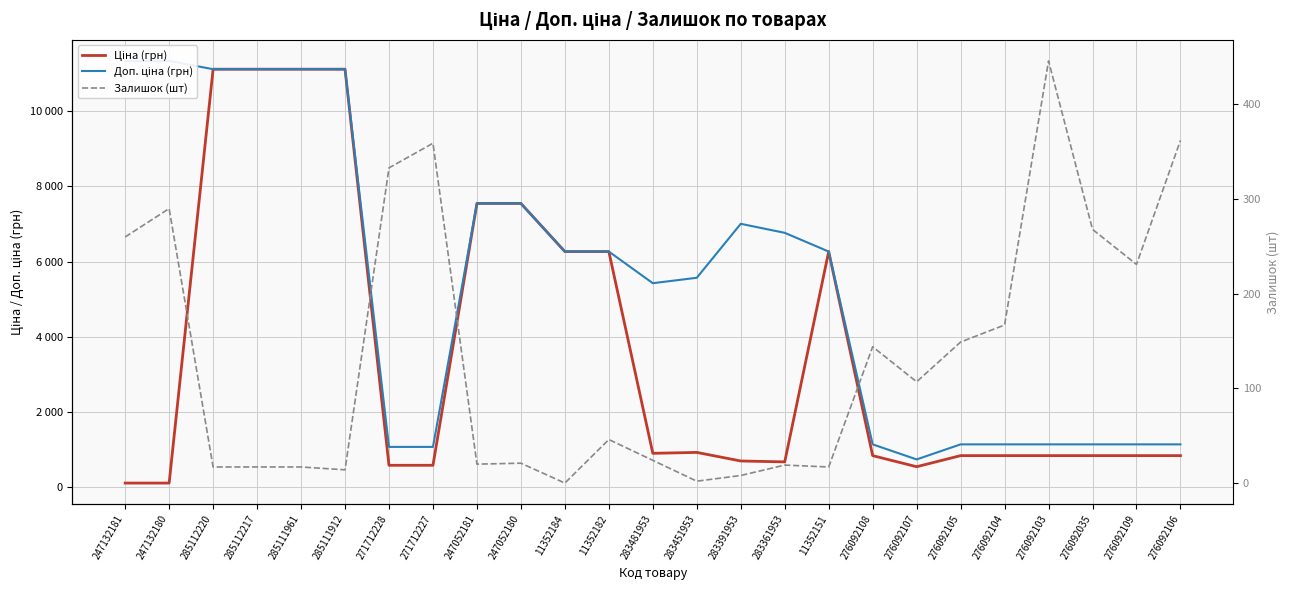

What is the label of the 8th point from the right?

276092108